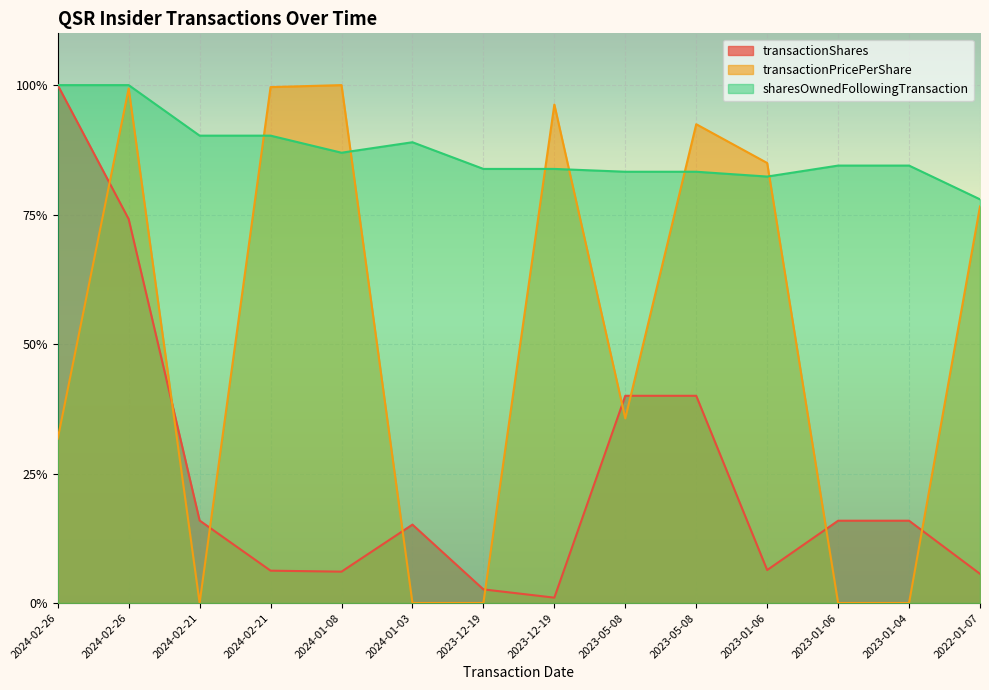

What is the minimum value for sharesOwnedFollowingTransaction?

0.8